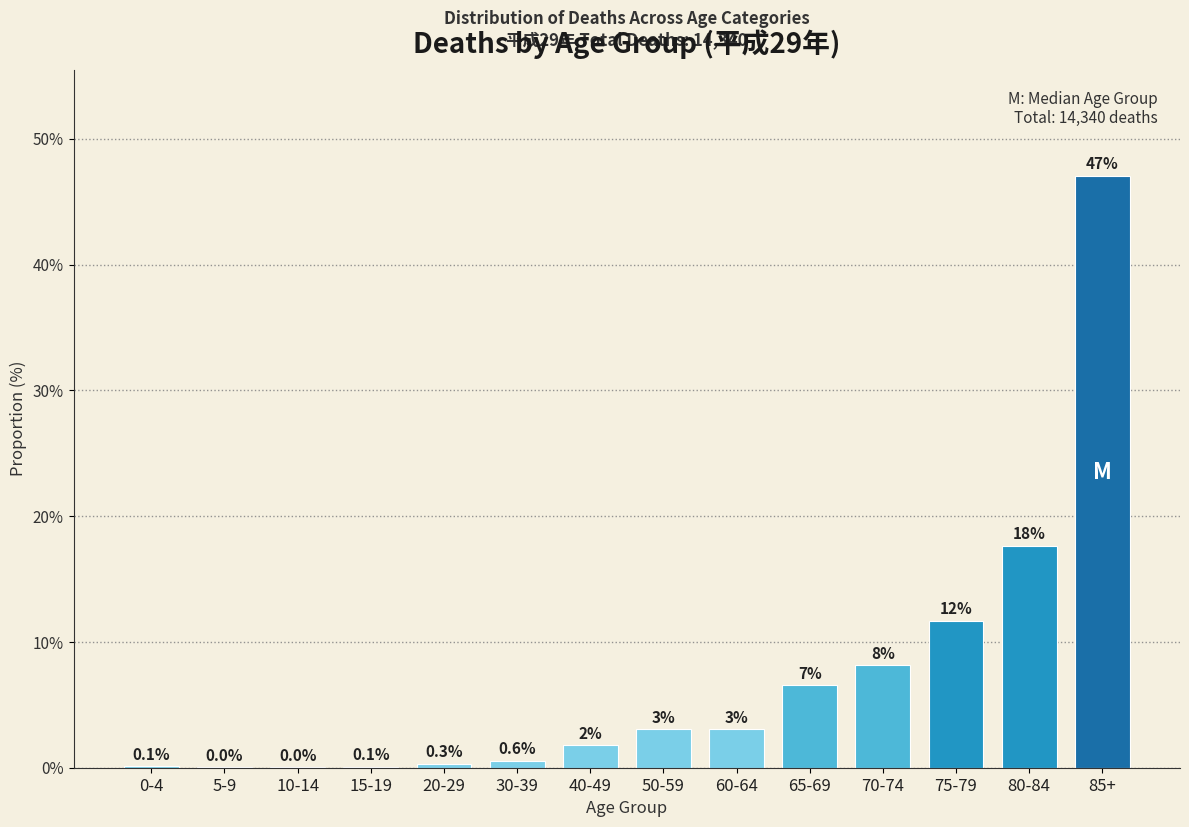

Which has a higher value, 15-19 or 75-79?

75-79